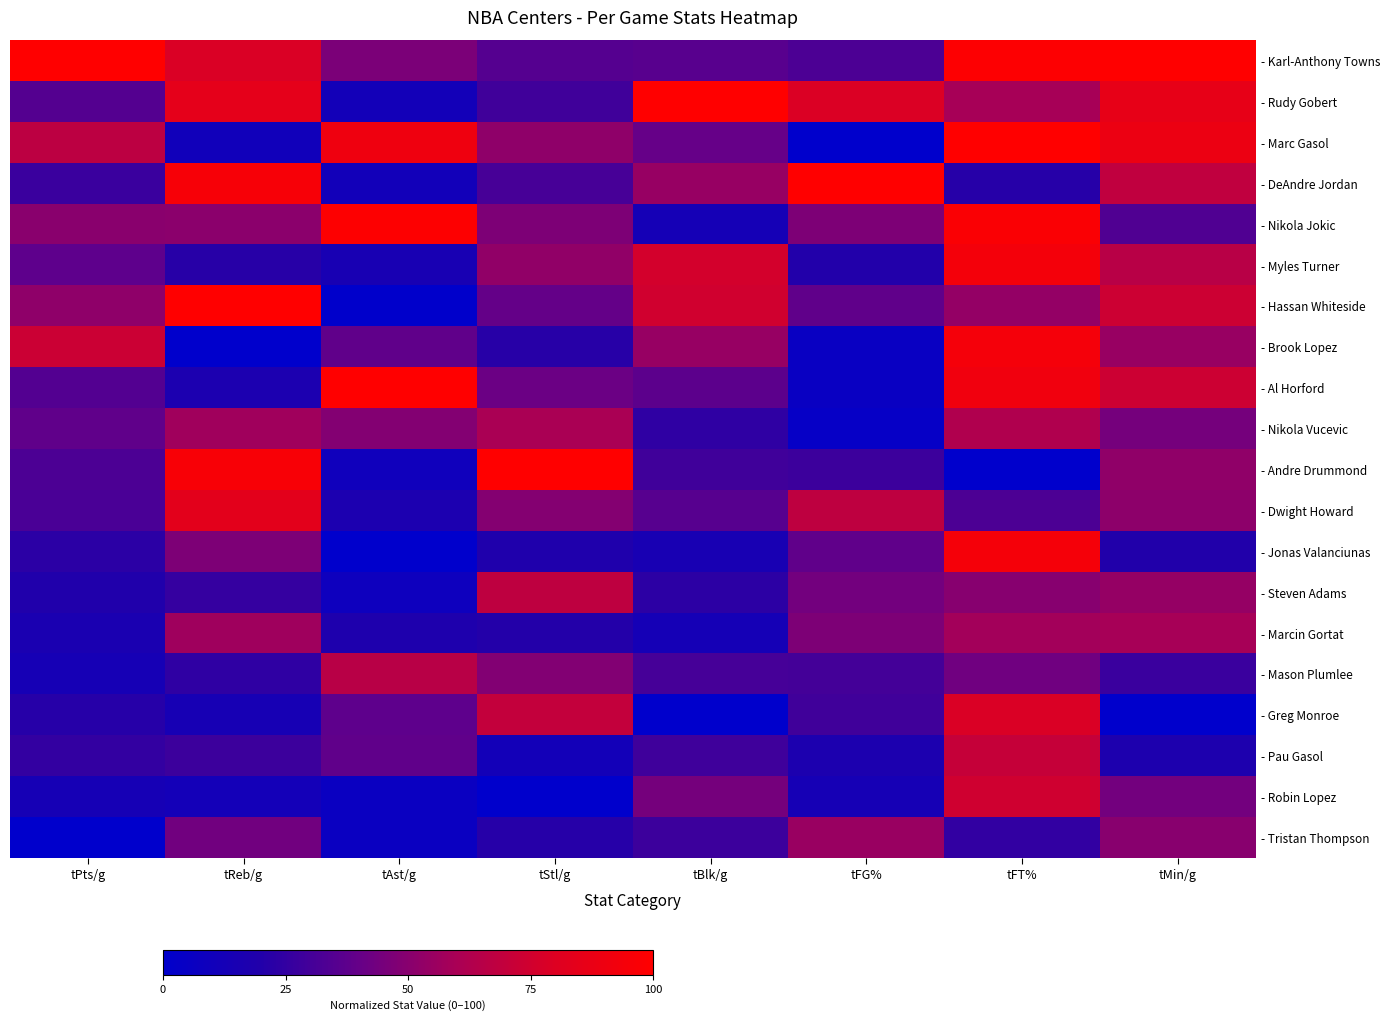

How many data points does each series have?

8